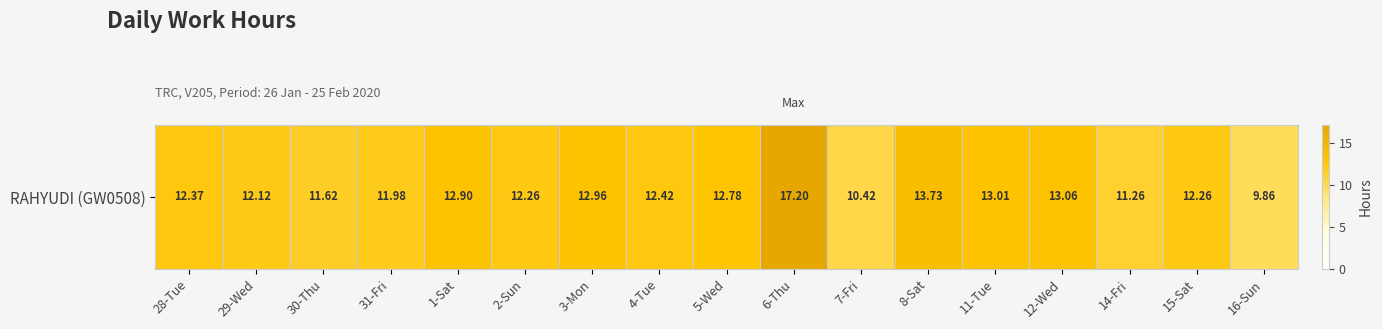

What is the change in value from 31-Fri to 11-Tue?

+1.0